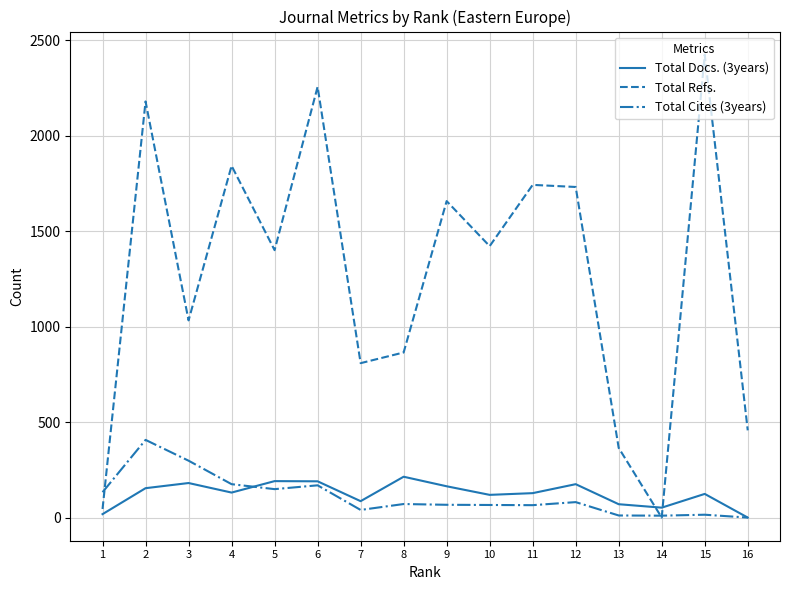

At which category does Total Refs. reach its first local peak?

2